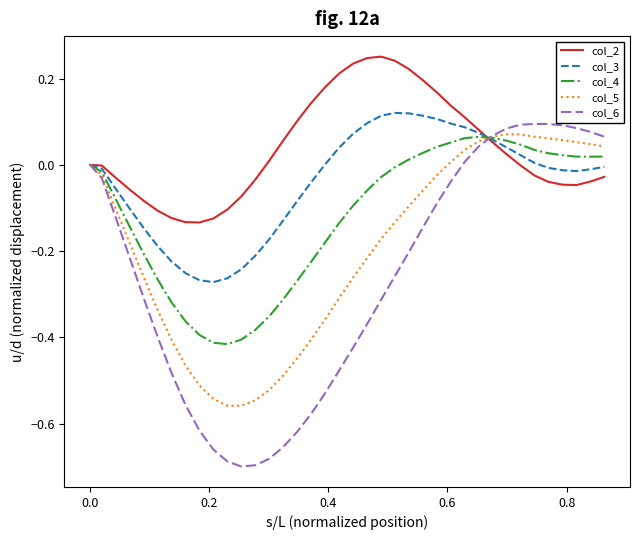

Which series has the widest spread of values?

col_6